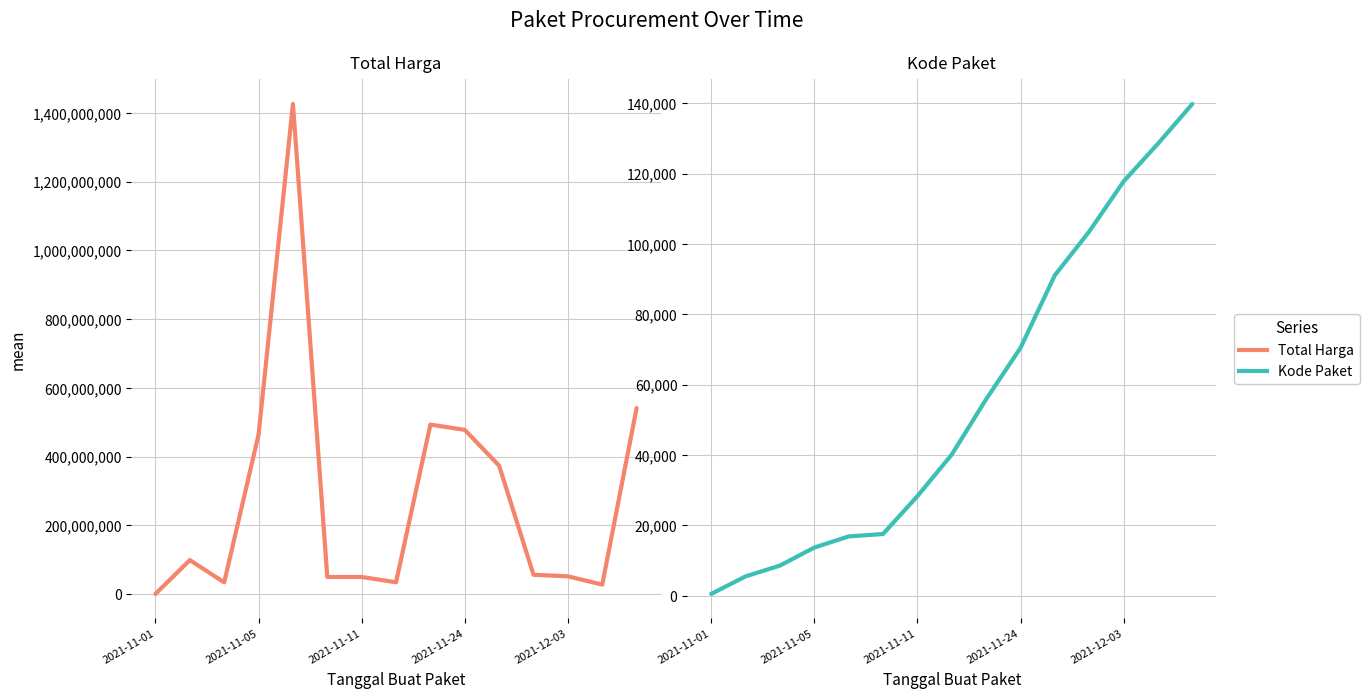

What is the average value of the Total Harga series?

278464603